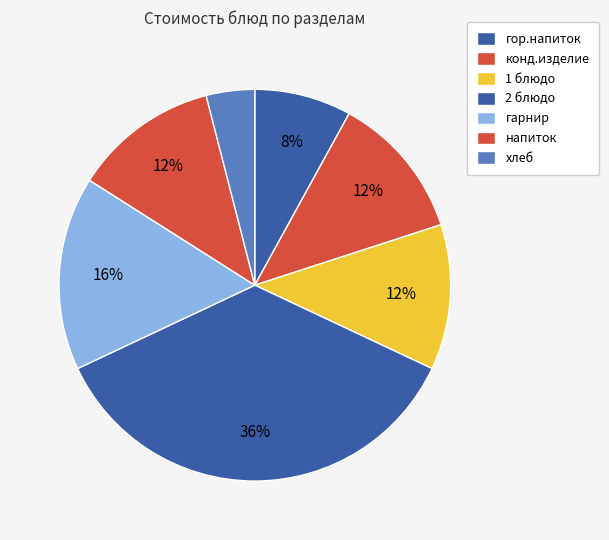

How many segments does this pie chart have?

7